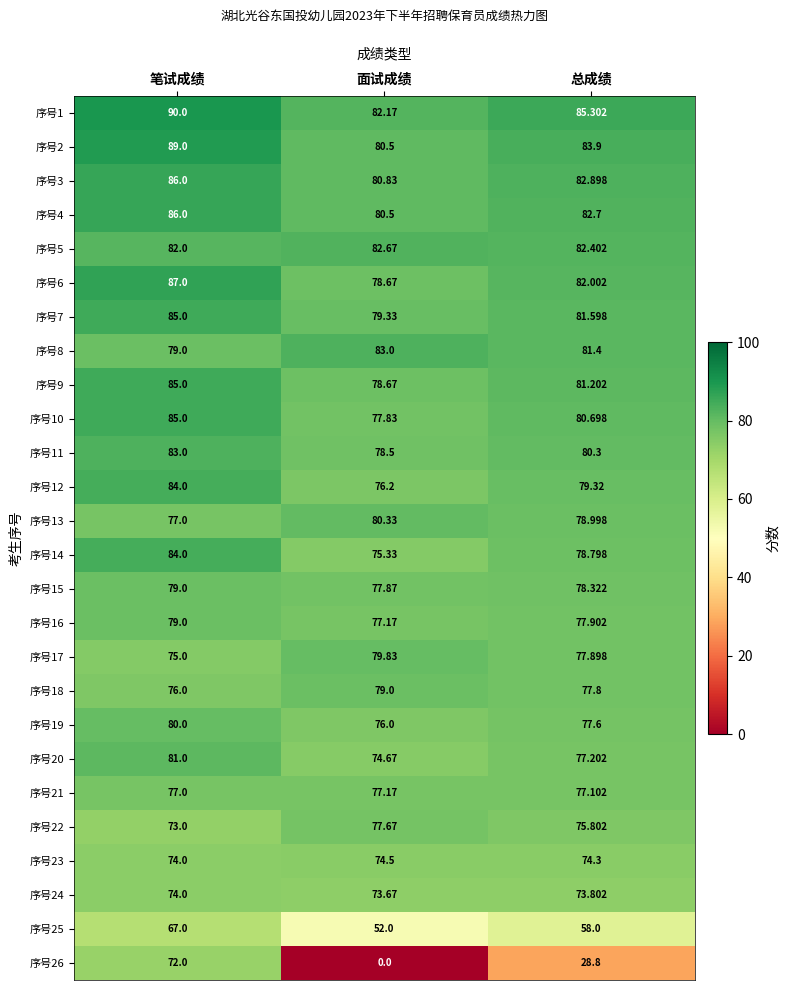

At which label does 序号23 reach its peak?

面试成绩